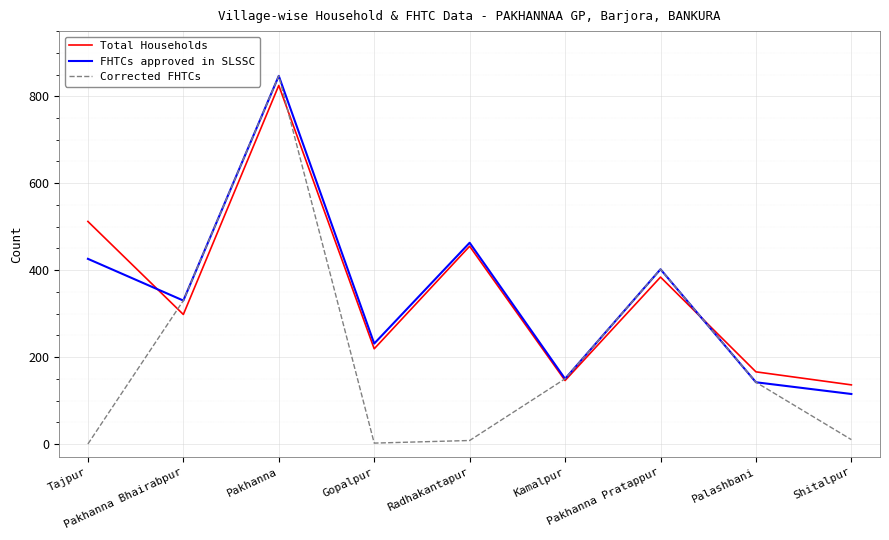

Is this an area chart (filled region under the line)?

No